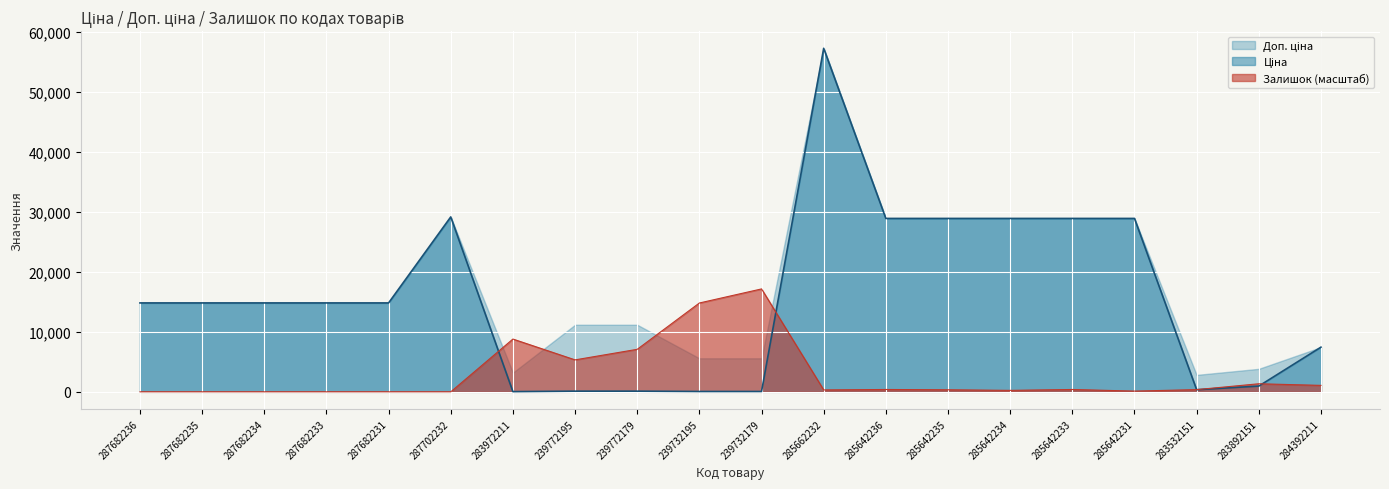

At which label is Ціна closest to 28645?

285642236